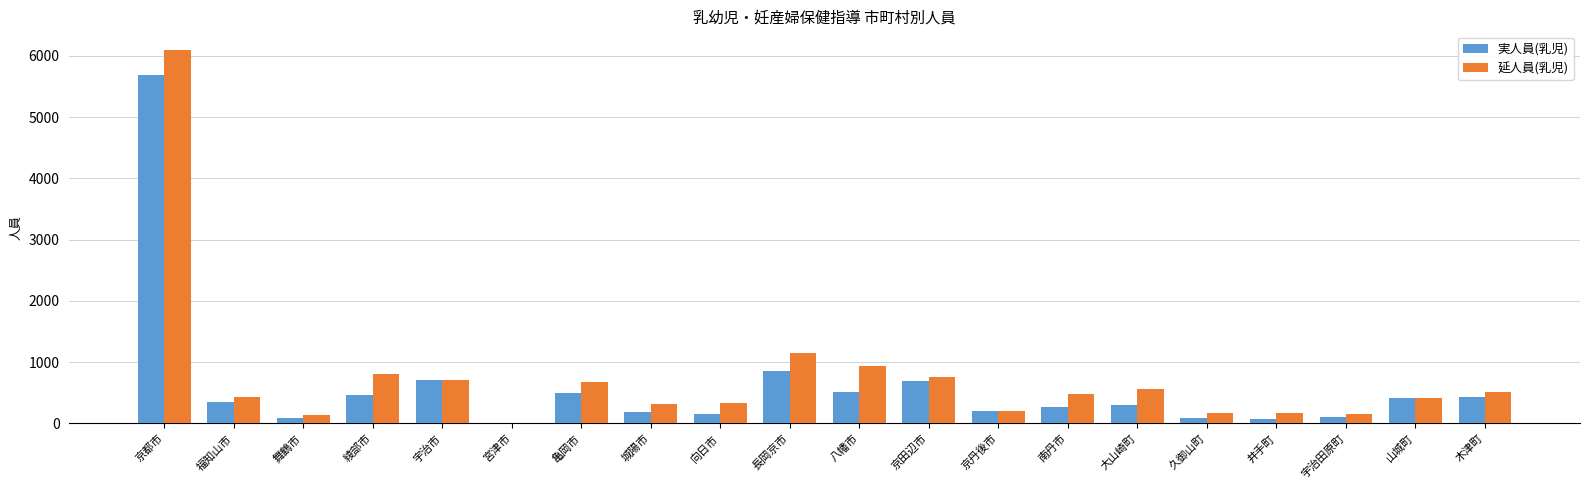

Which series has the largest total across all categories?

延人員(乳児)